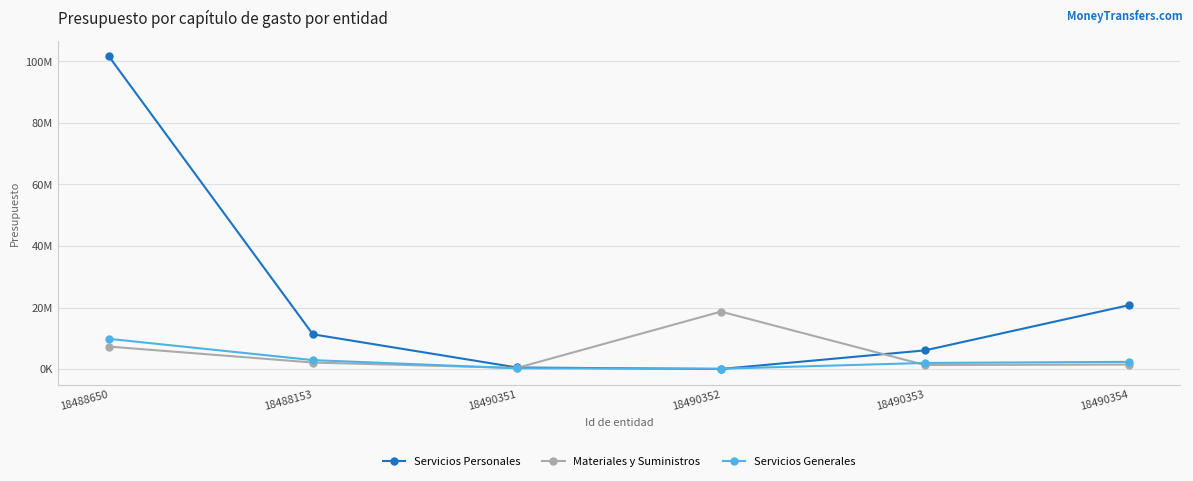

Reading left to right, extract all data points from this chart.

Servicios Personales: 101678853.1	11293795.9	501228.5	14000.0	6063785.7	20764905.8
Materiales y Suministros: 7304536.7	2110400.0	354600.0	18667100.9	1310400.0	1450400.0
Servicios Generales: 9820651.0	2903000.0	248172.8	104000.0	1976000.0	2333000.0